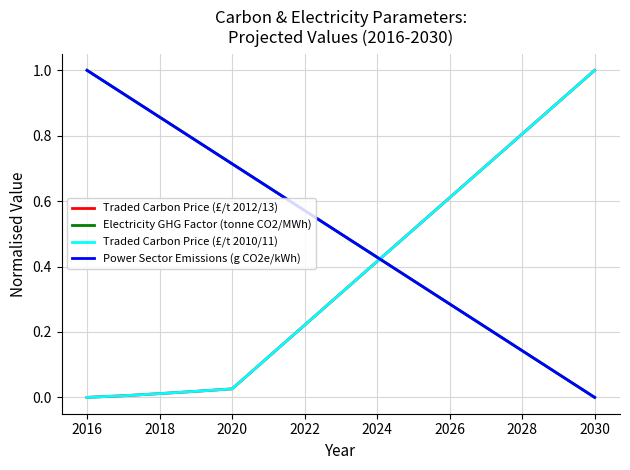

Is this an area chart (filled region under the line)?

No